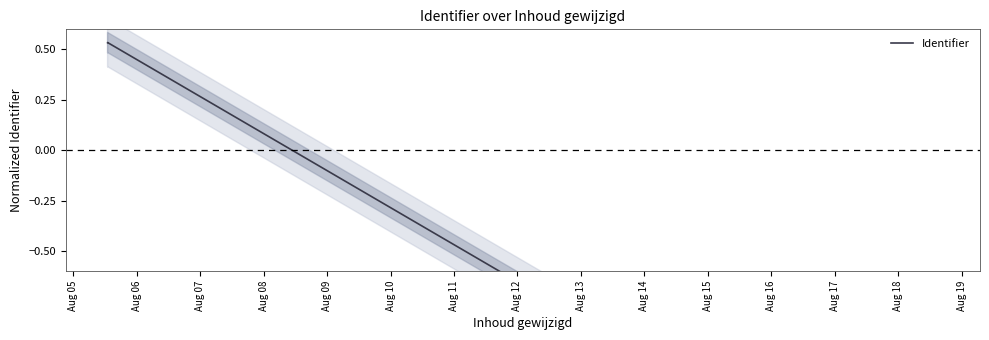

What is the difference between the maximum and minimum values?

2.4